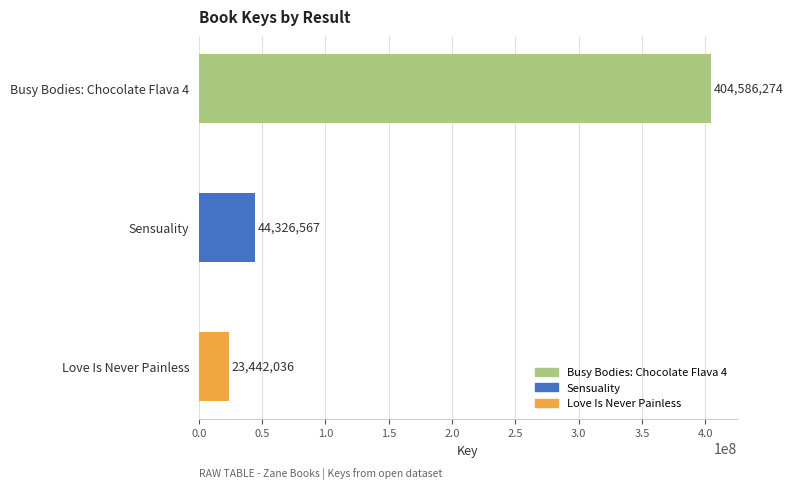

Reading bottom to top, list all the values displayed in this chart.

23442036	44326567	404586274